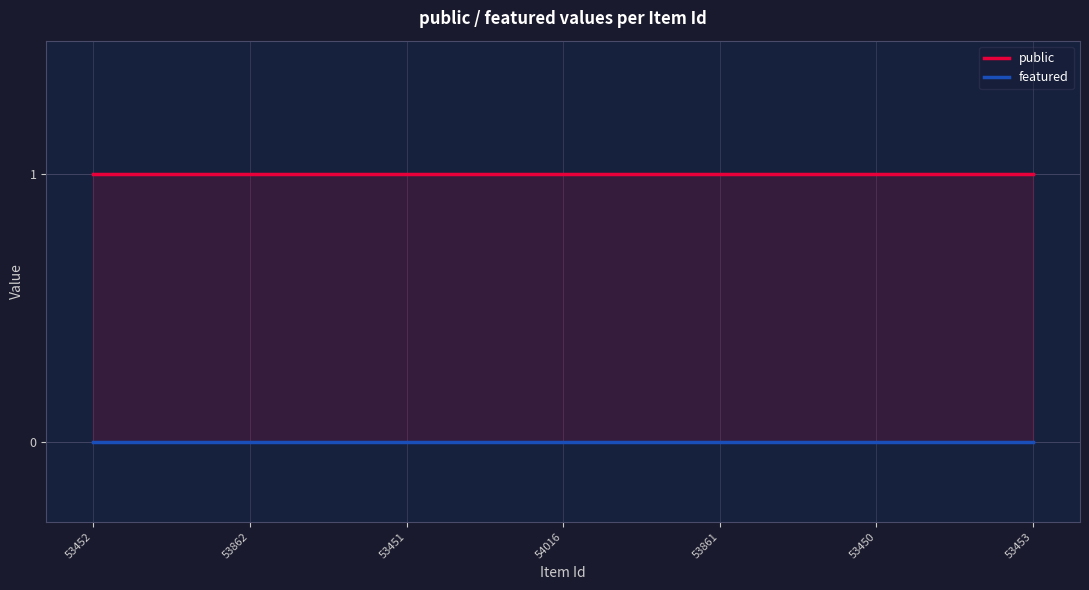

Where is featured nearest to the value 0?

53452